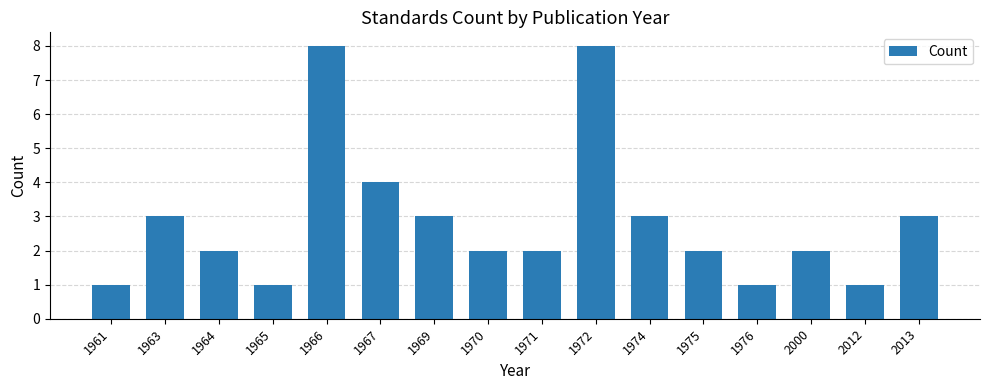

What is the ratio of the value at 1961 to the value at 1964?

0.5